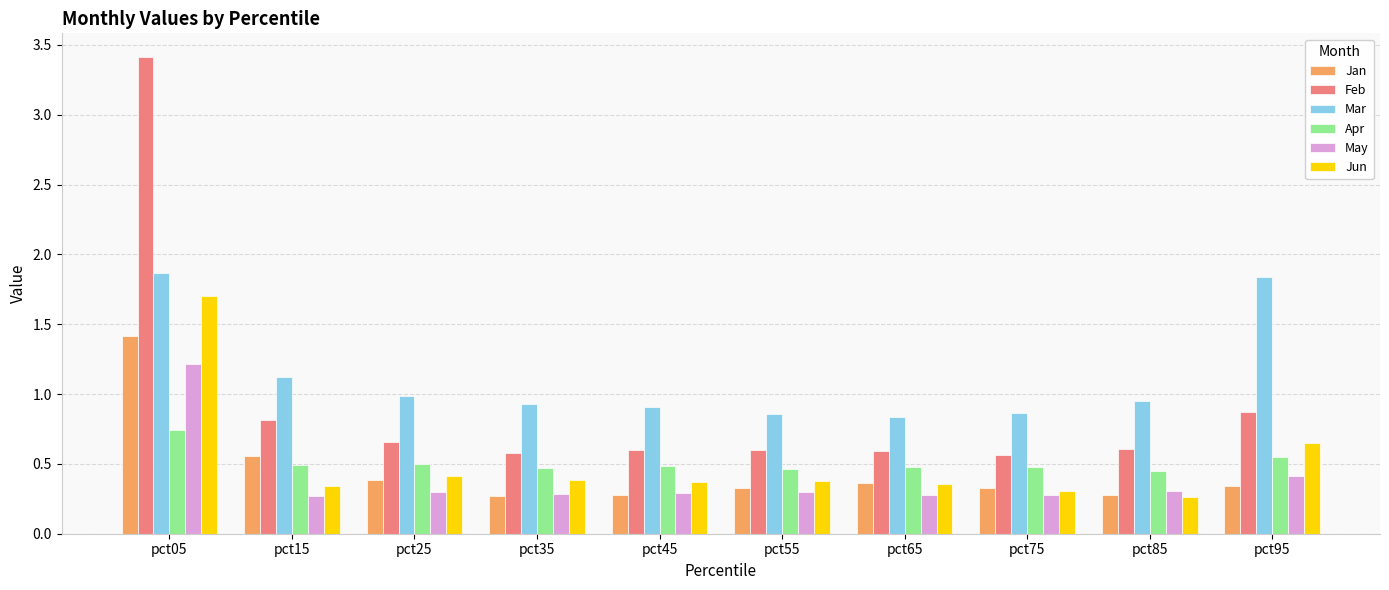

What is the difference between the highest and lowest values at pct95?

1.5